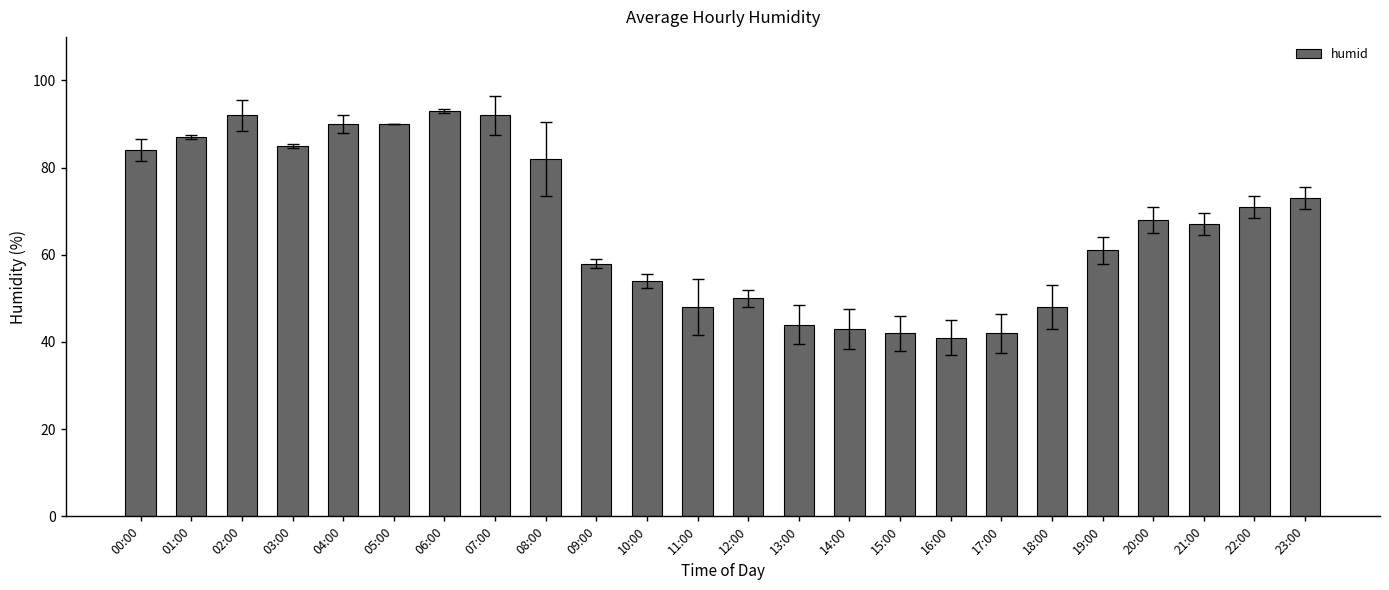

Reading right to left, what are all the values shown in this chart?

73	71	67	68	61	48	42	41	42	43	44	50	48	54	58	82	92	93	90	90	85	92	87	84